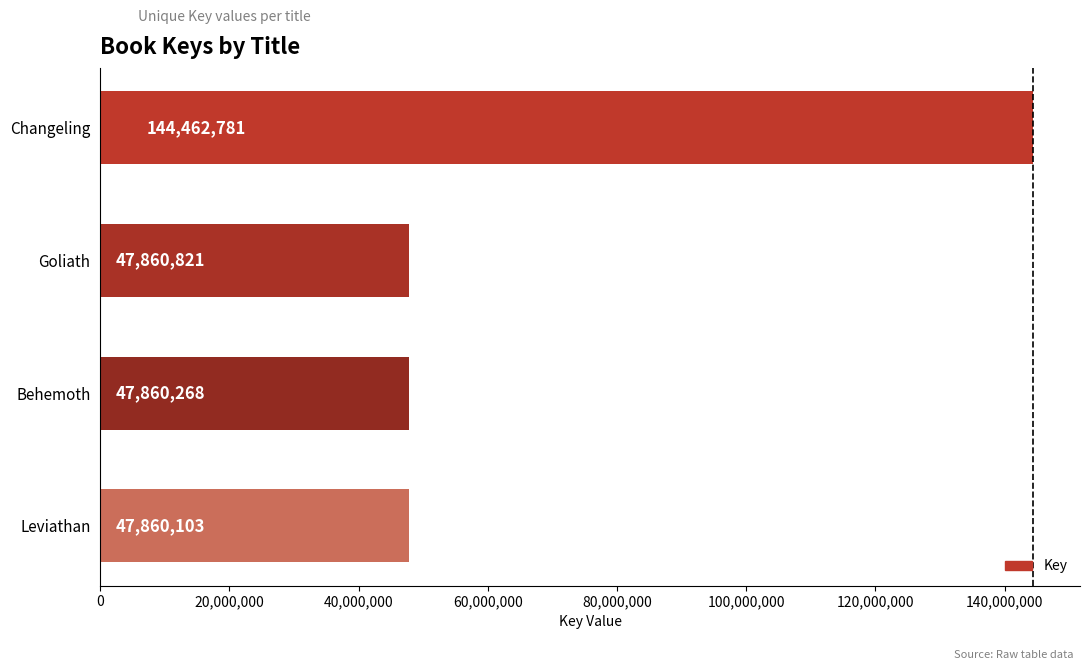

What is the difference between the maximum and minimum values?

96602678